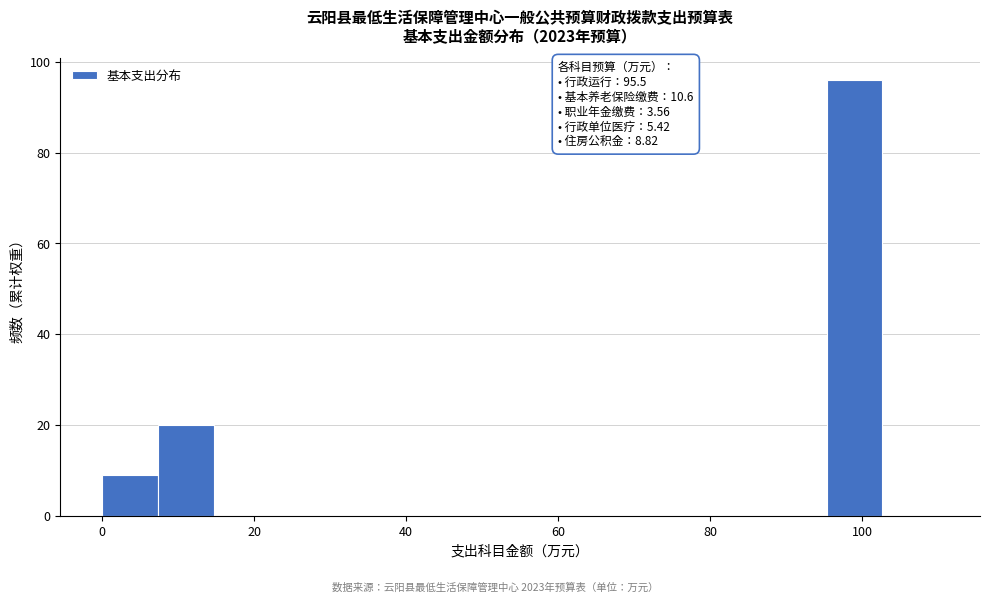

Around what value on the x-axis is the tallest bar? Give the approximate position of its centre, as read against the axis.

100